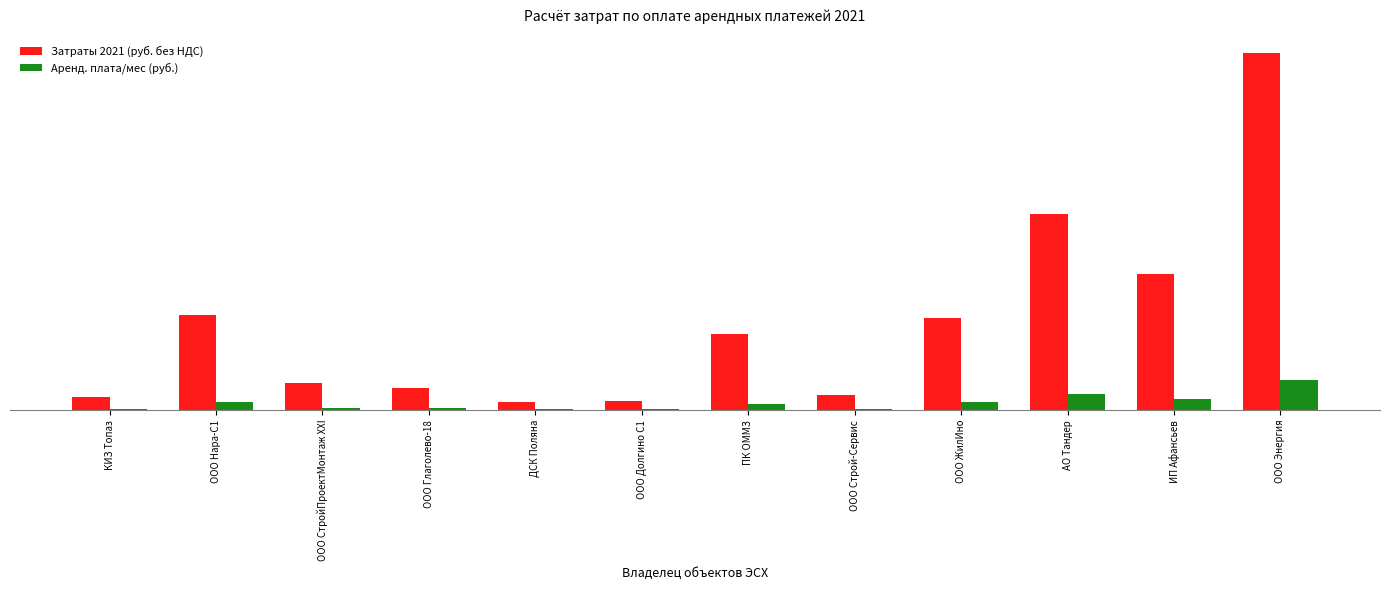

What position from the right is ООО Глаголево-18?

9